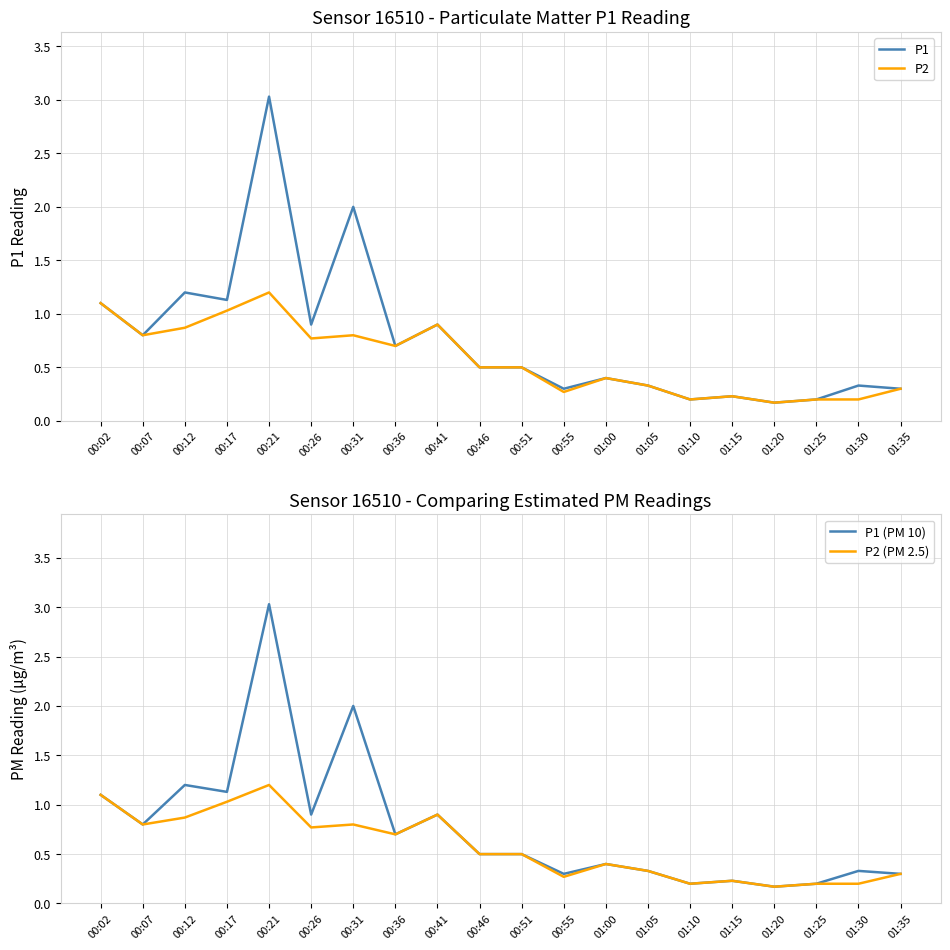

True or false: P1 (PM 10) has a value of 1.3 at 00:31.

False